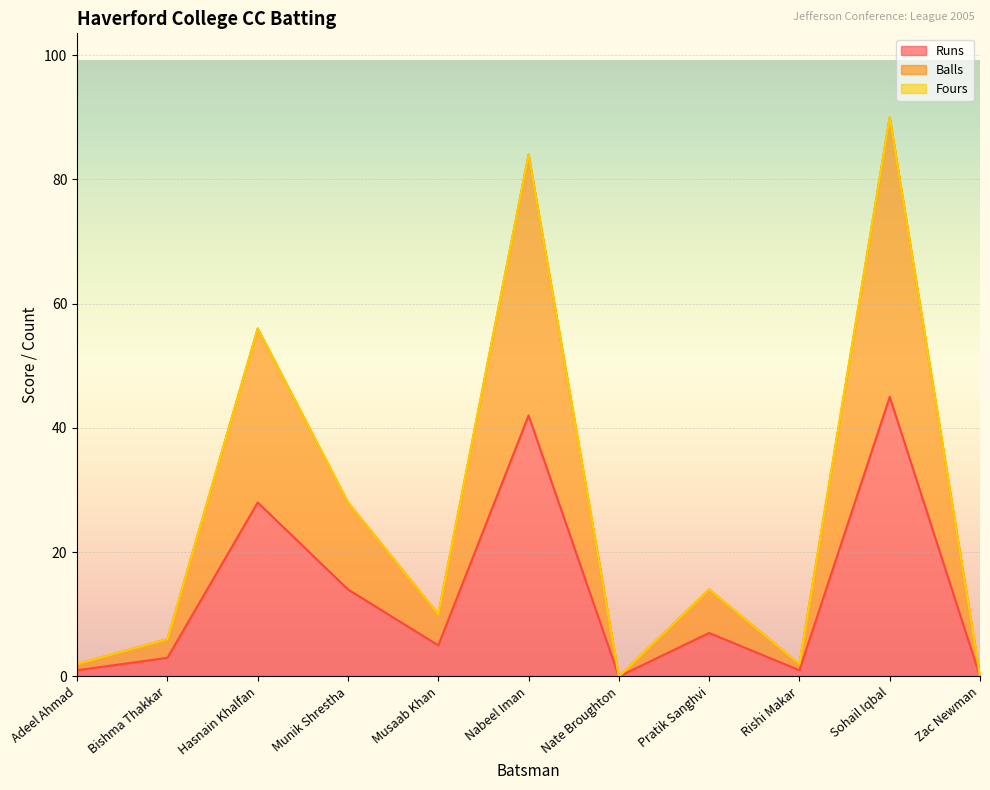

What is the difference between the Runs values at Munik Shrestha and Sohail Iqbal?

31